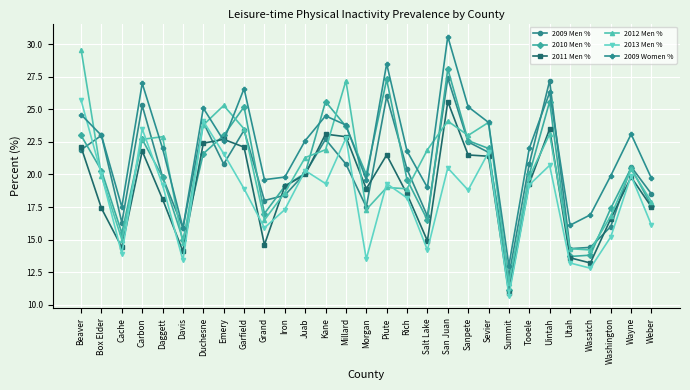

At which label does 2012 Men % reach its peak?

Beaver